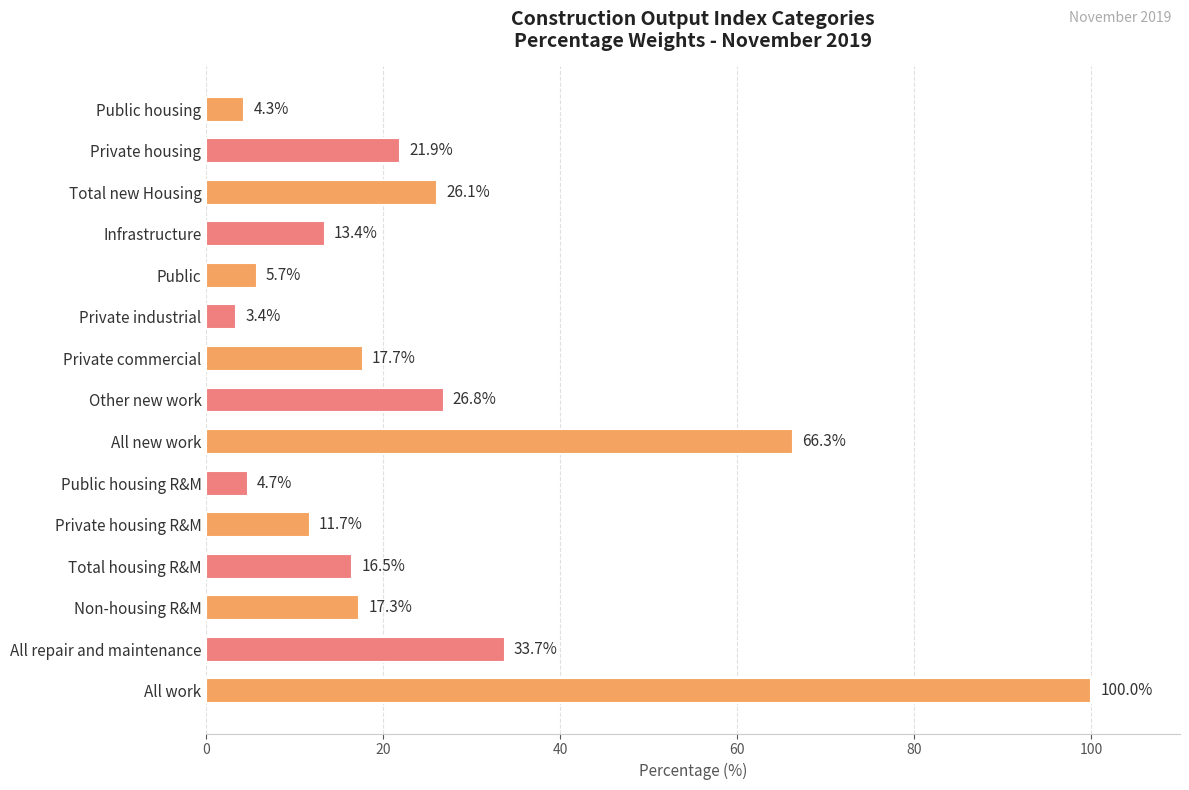

What is the label of the 2nd bar from the bottom?

All repair and maintenance